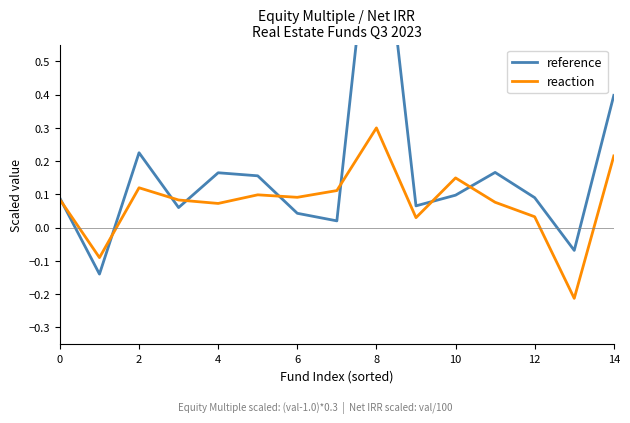

What is the highest value of the reaction series?

0.3